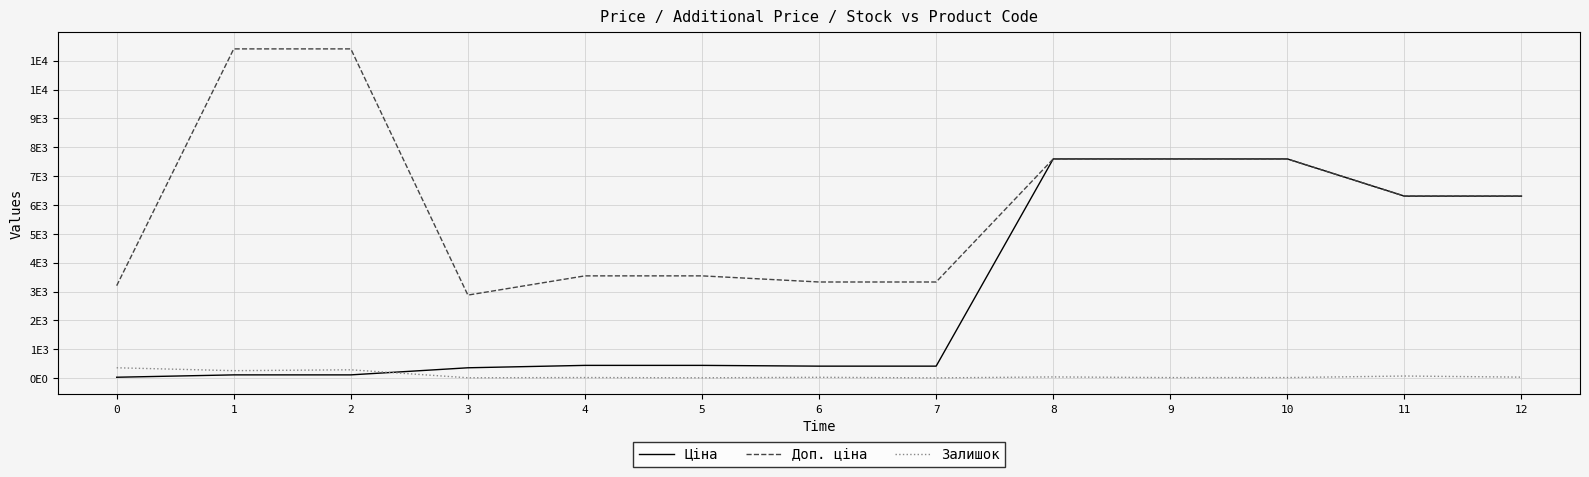

What is the approximate value of Ціна at 0?

32.0